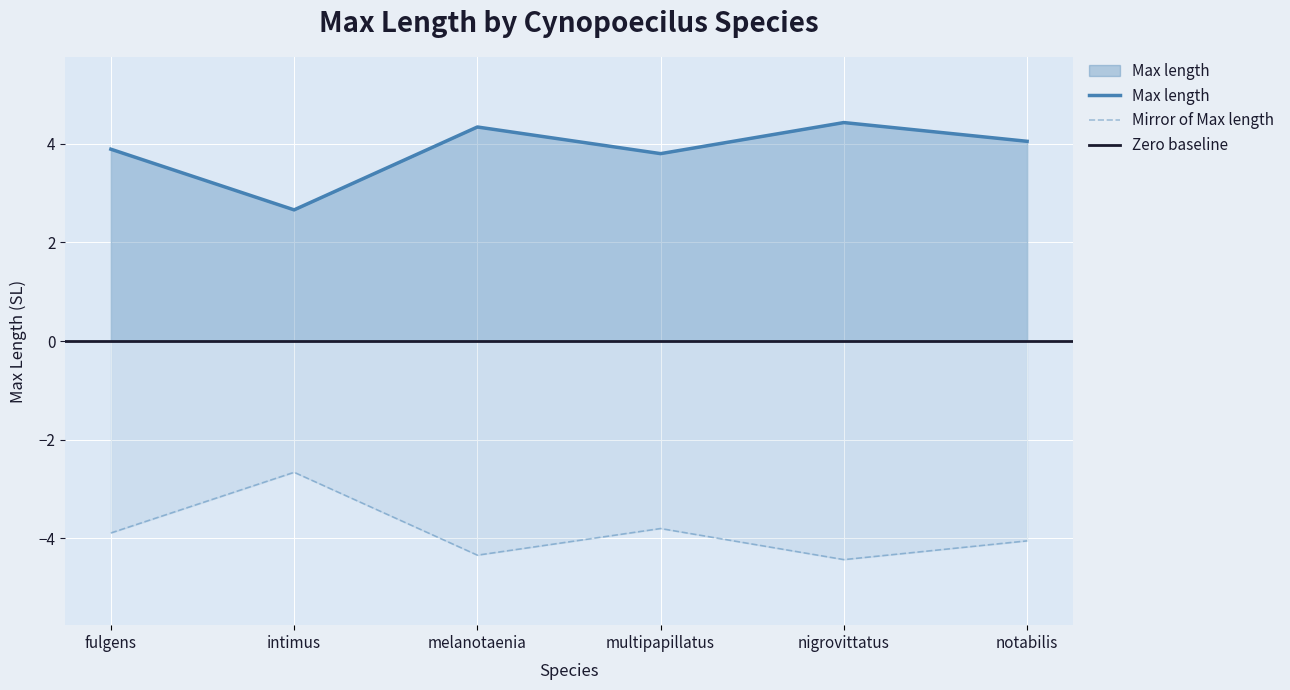

What is the change in value from melanotaenia to multipapillatus?

-0.5